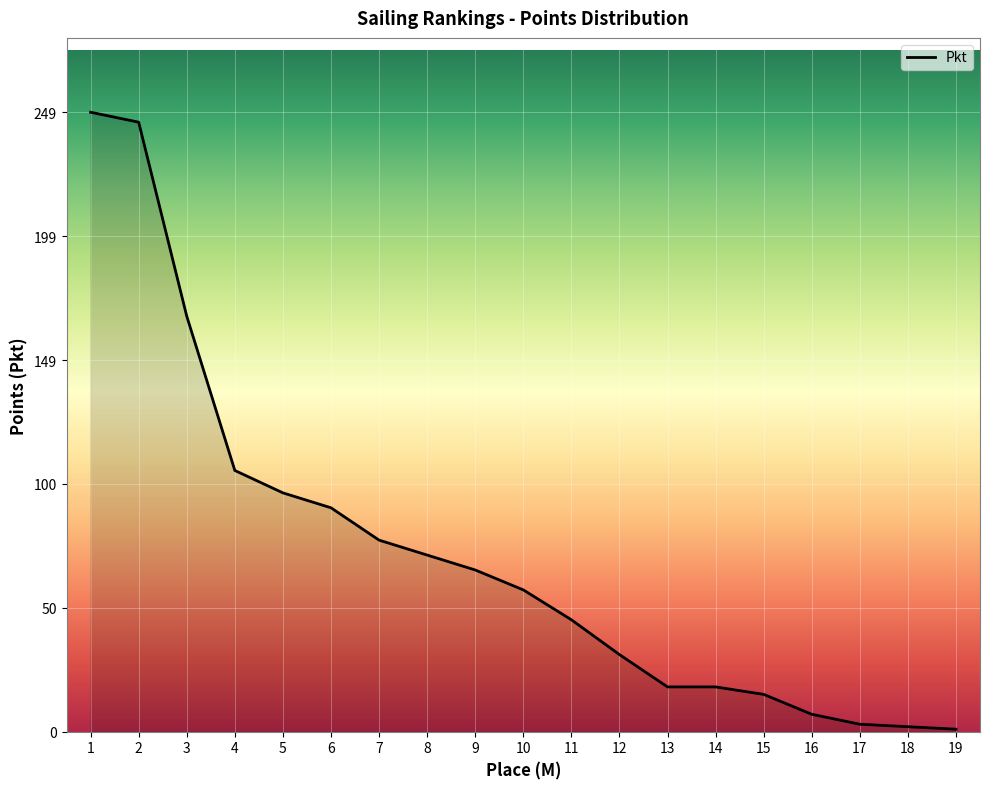

The value at 14 is 18. True or false?

True